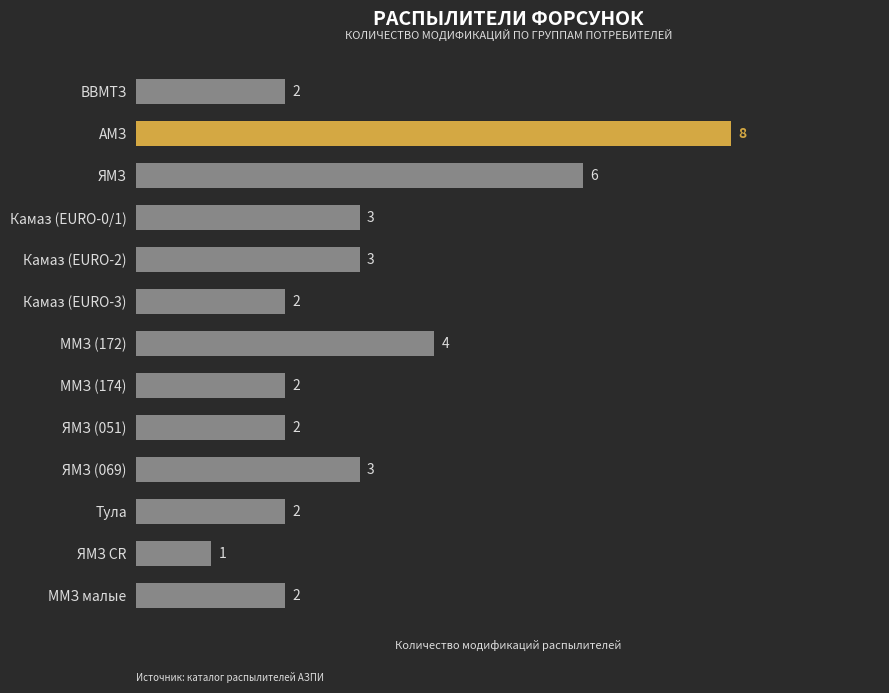

The value at Камаз (EURO-2) is 3. True or false?

True